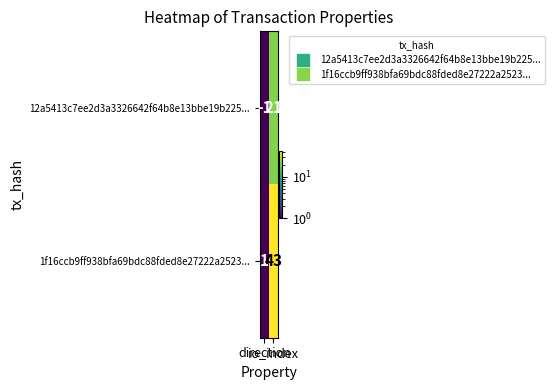

At which category is the sum across all series the highest?

io_index